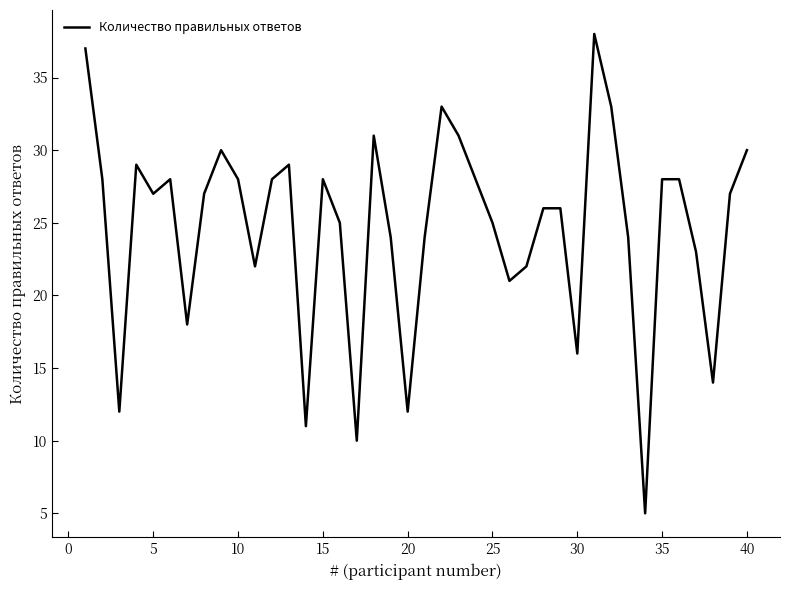

What is the smallest value displayed?

5